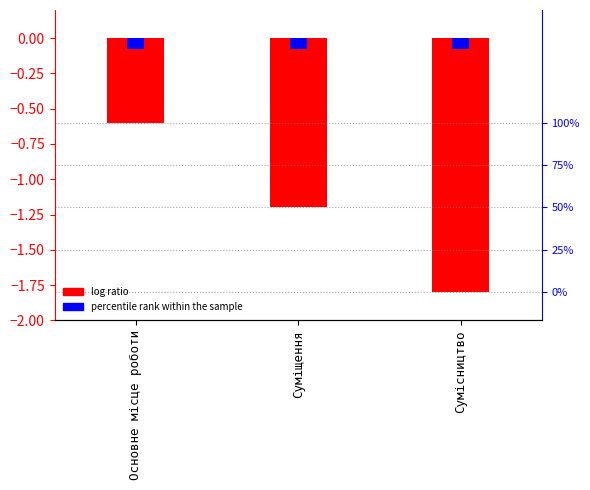

Reading left to right, list all the values displayed in this chart.

log ratio: -0.6	-1.2	-1.8
percentile rank within the sample: -0.1	-0.1	-0.1